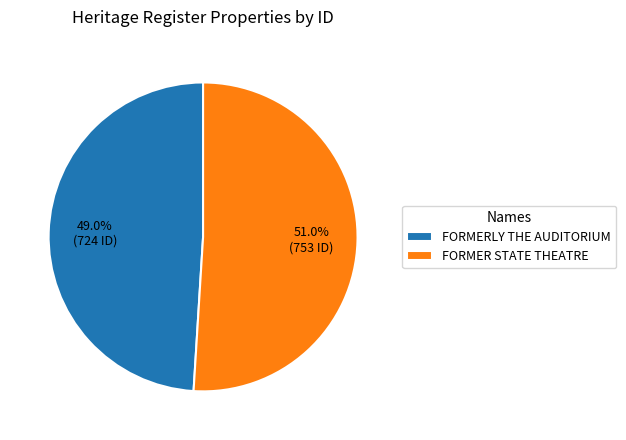

Count the number of slices in the pie.

2